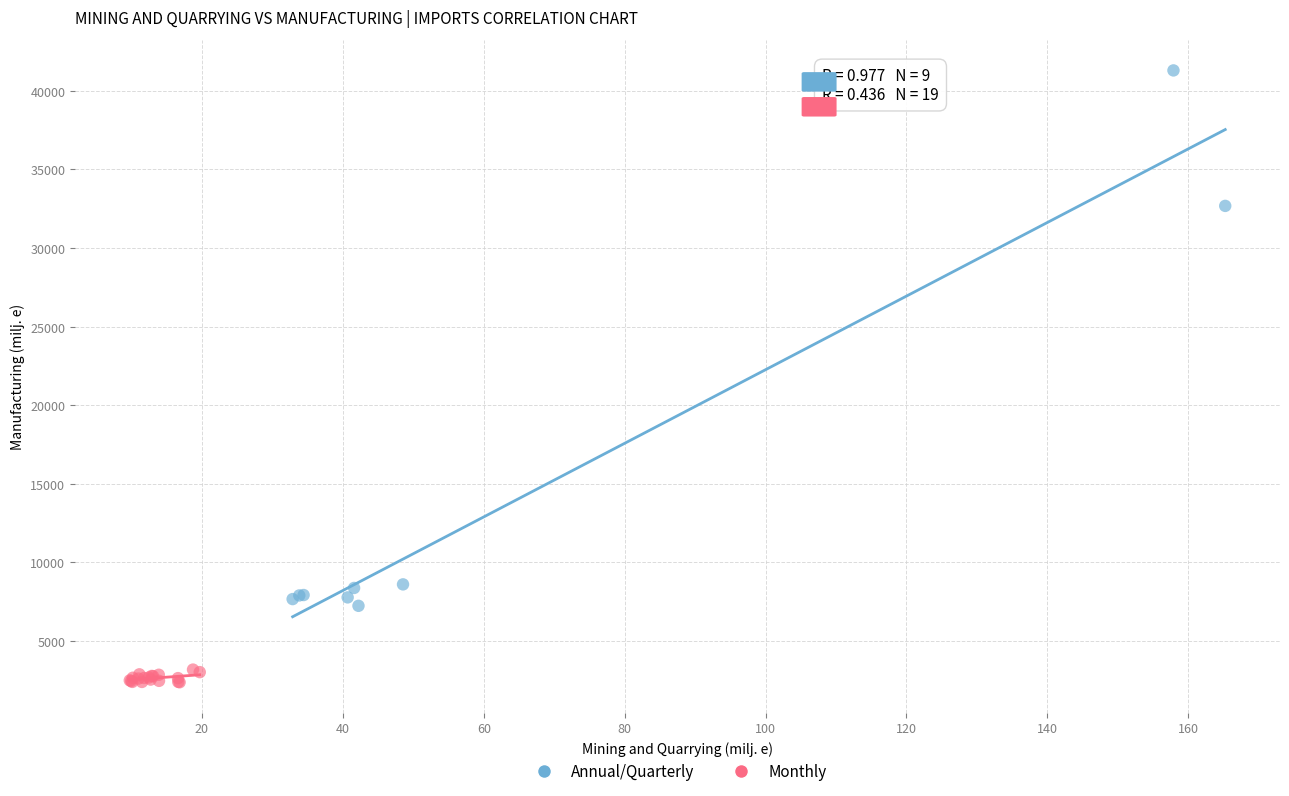

Which series reaches the minimum Y coordinate?

Monthly